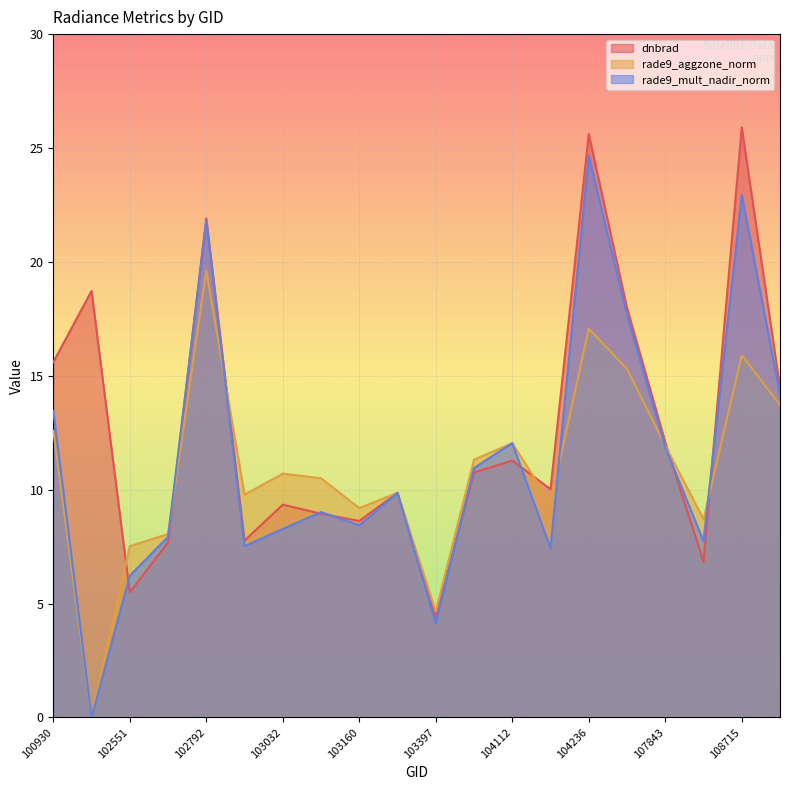

What is the average value of the dnbrad series?

12.7